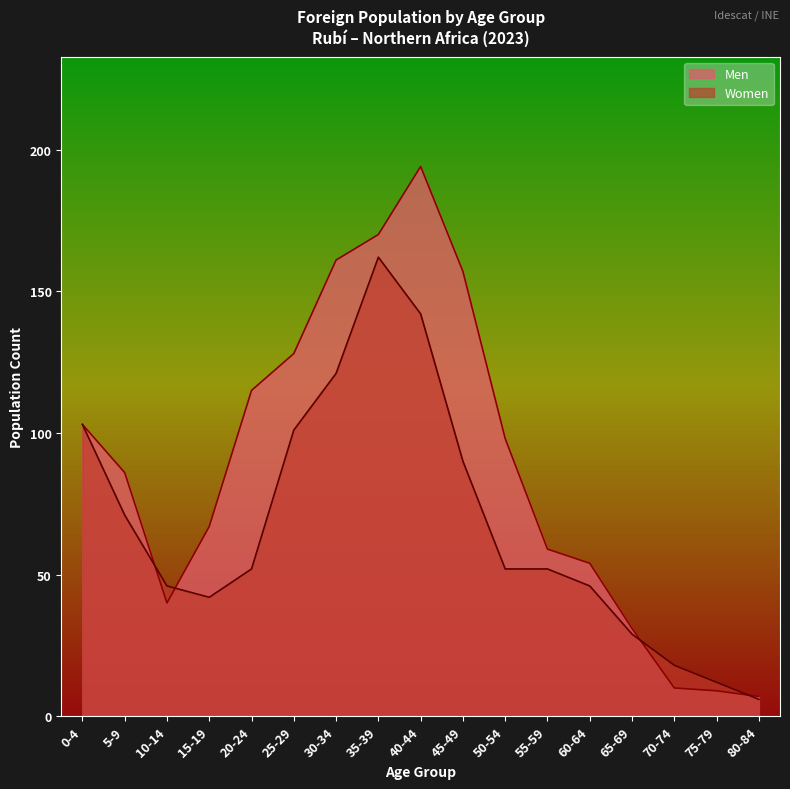

What is the difference between the second highest and minimum values in the Women series?

136